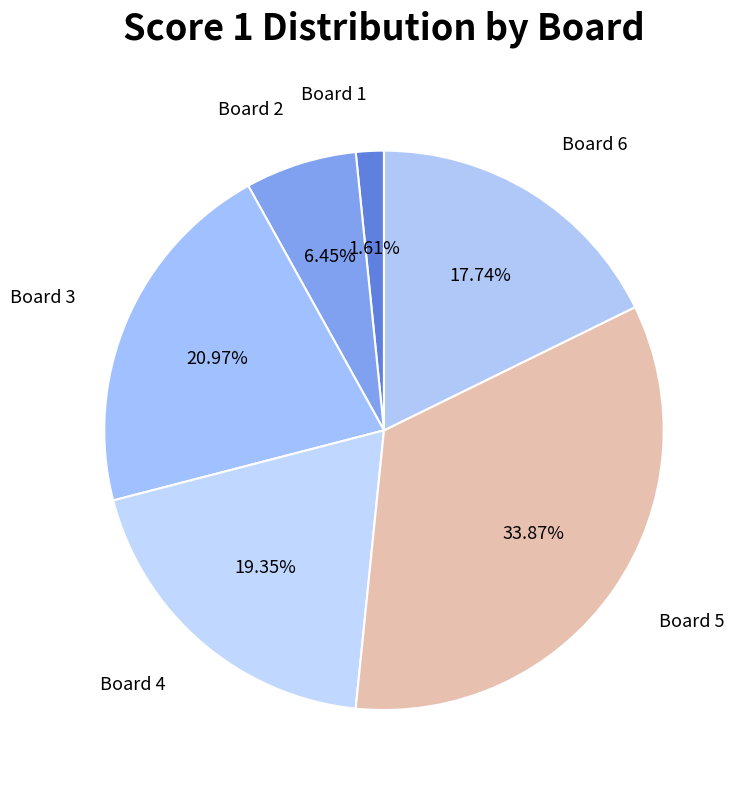

Is there any slice that represents more than half of the pie?

No